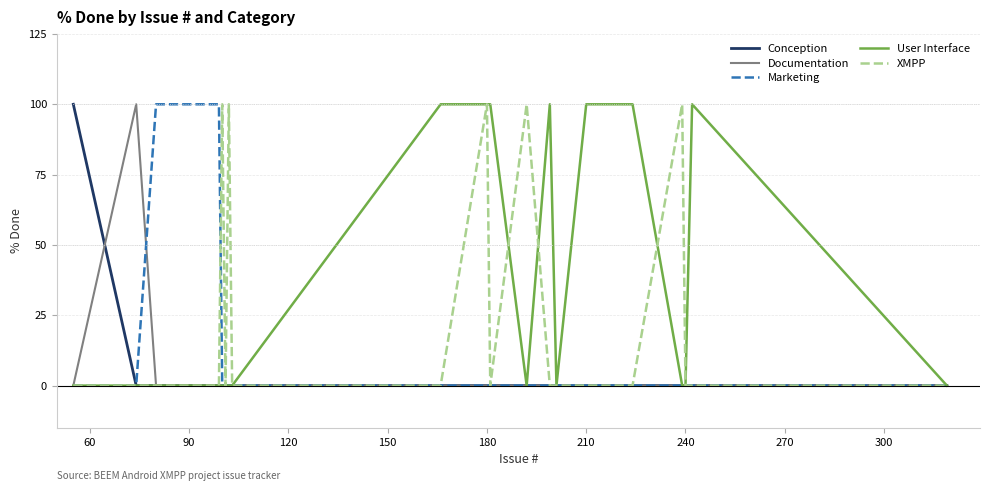

Which series has the largest total across all categories?

User Interface